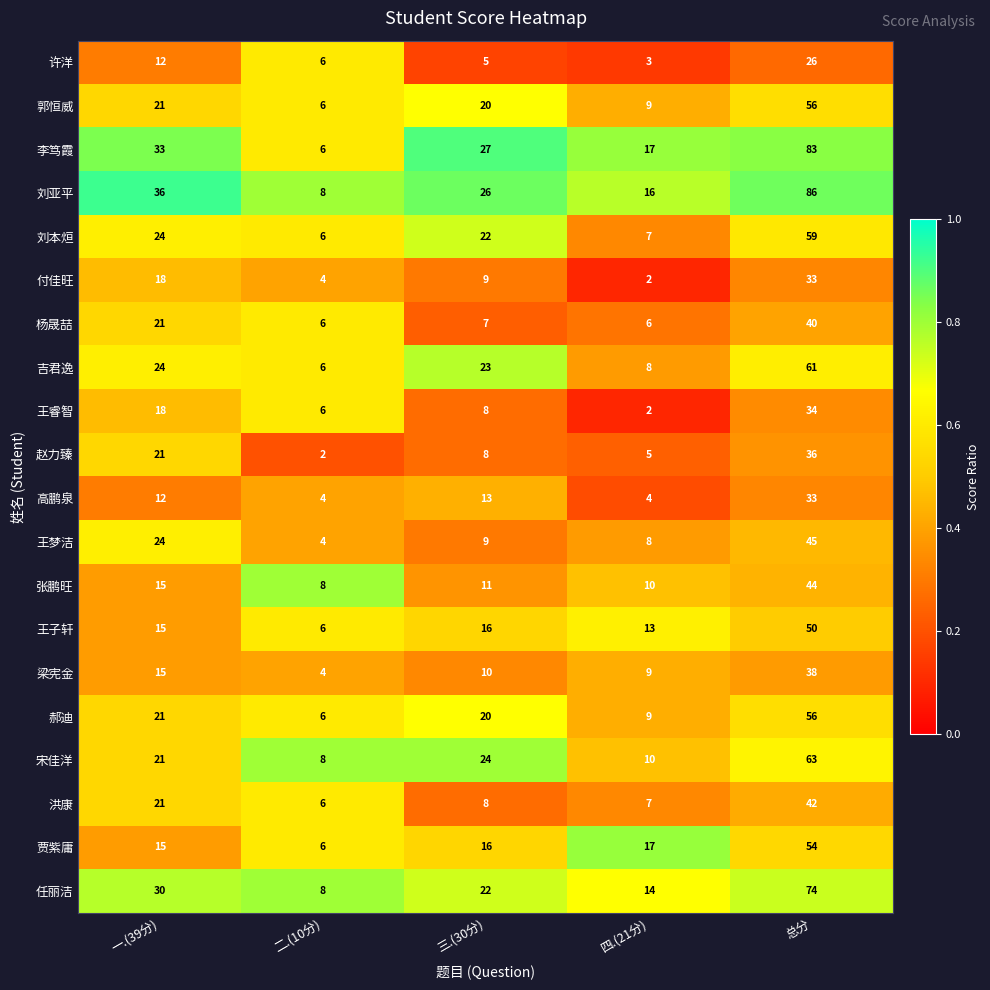

At which label is 吉君逸 closest to 33?

一.(39分)